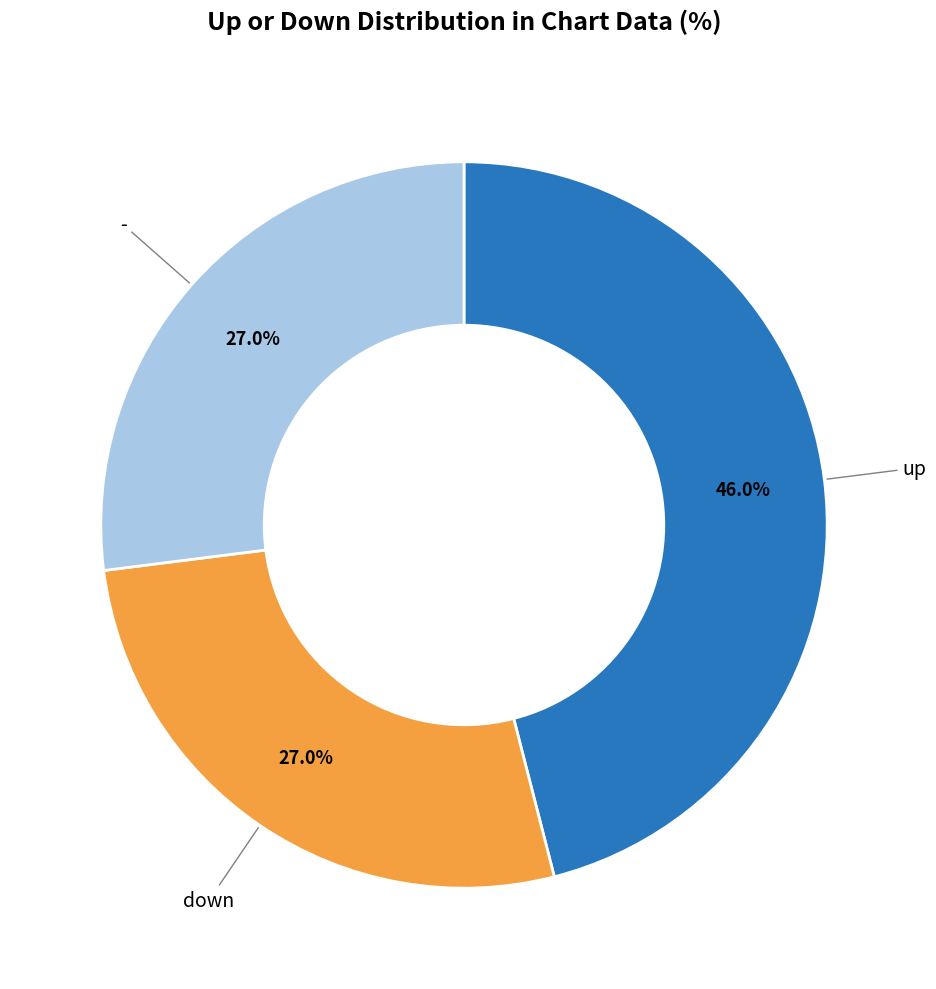

Is there any slice that represents more than half of the pie?

No